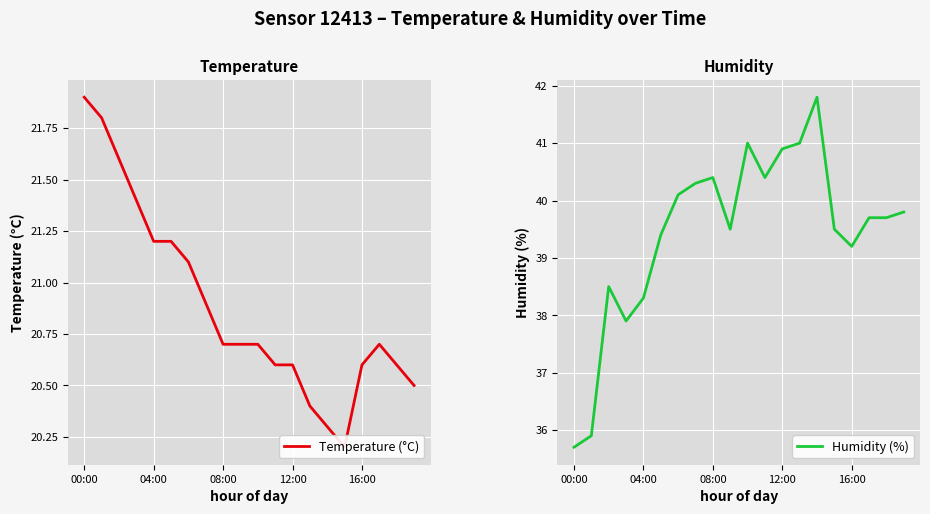

What are all the series names shown in the legend?

Temperature (°C), Humidity (%)